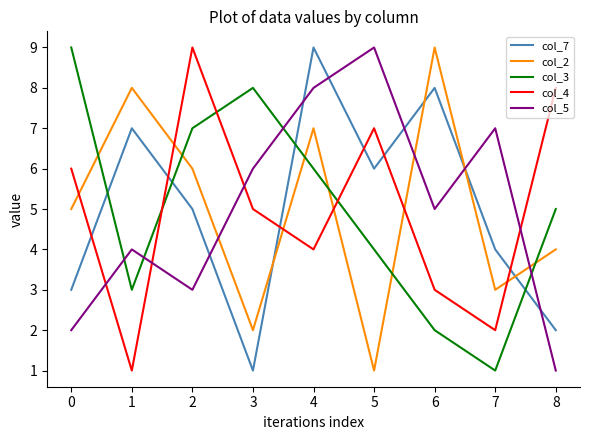

What is the difference between the maximum and second lowest values in the col_3 series?

7